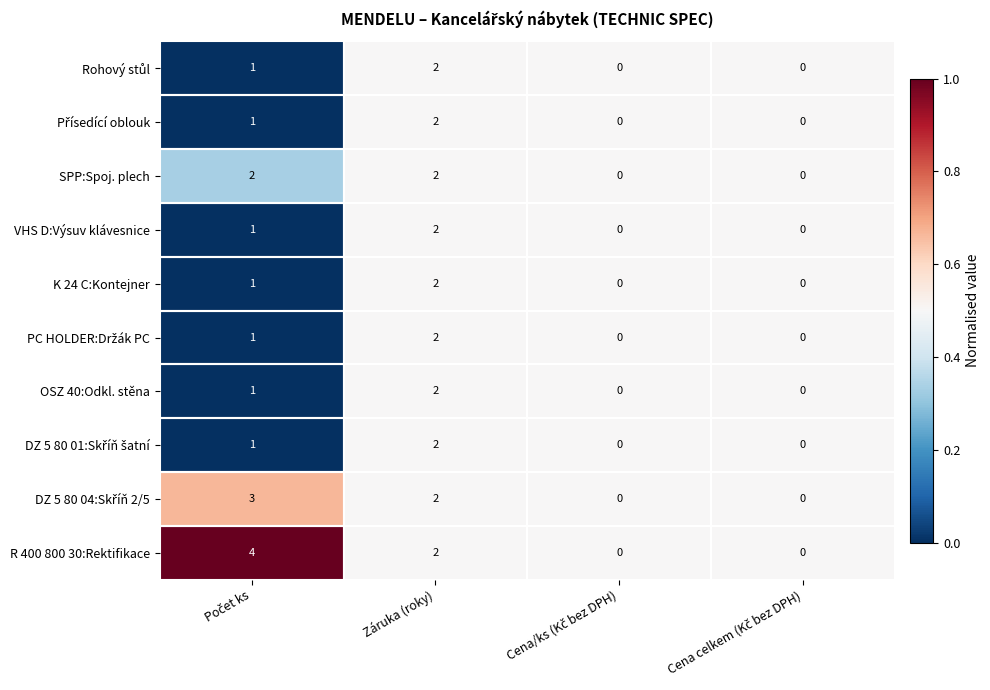

The value of VHS D:Výsuv klávesnice at Záruka (roky) is 1. True or false?

False